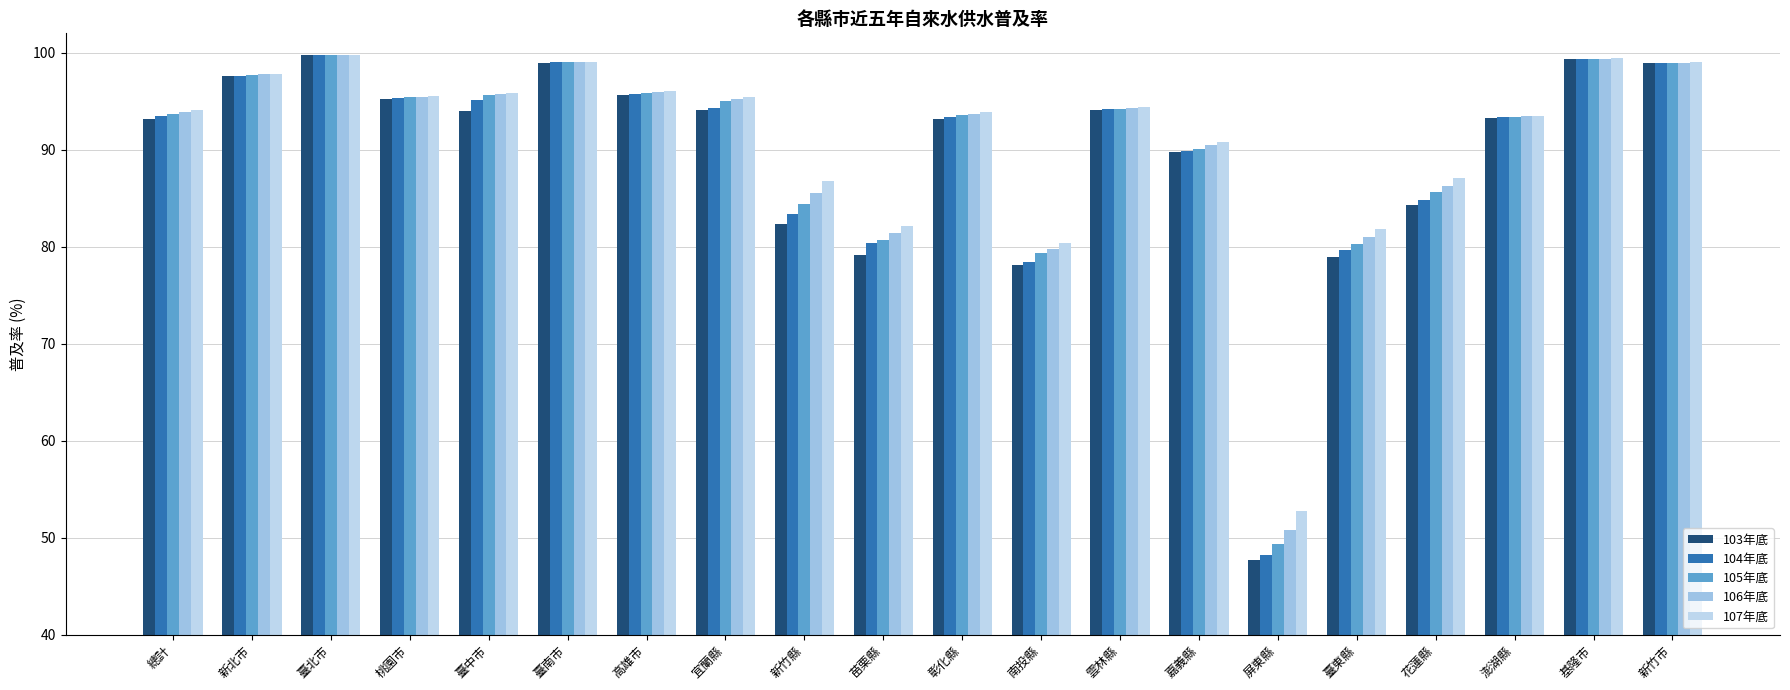

At how many categories does at least one series exceed 80?

19